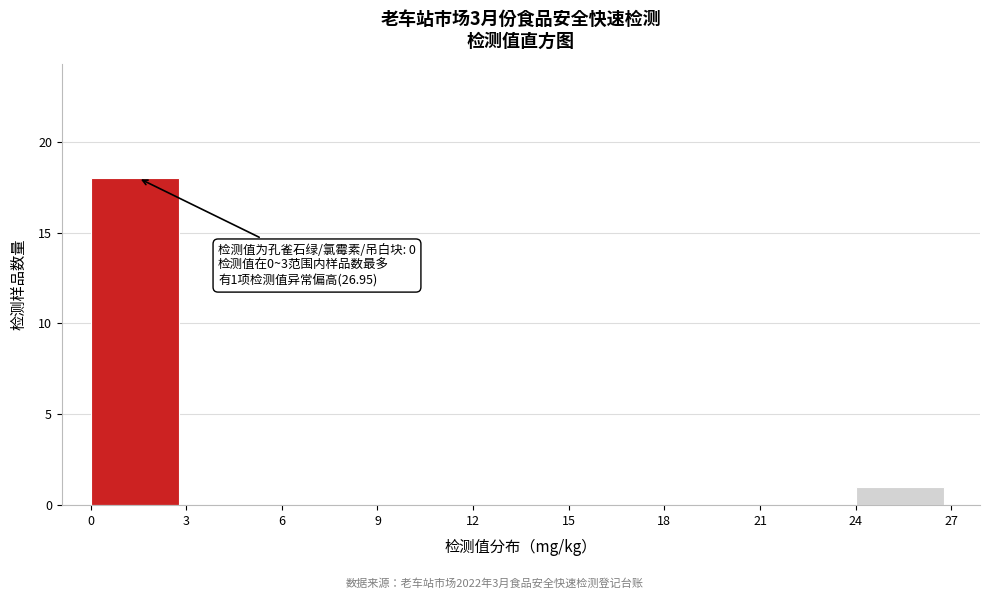

Which range on the x-axis has the tallest bar?

0 to 3